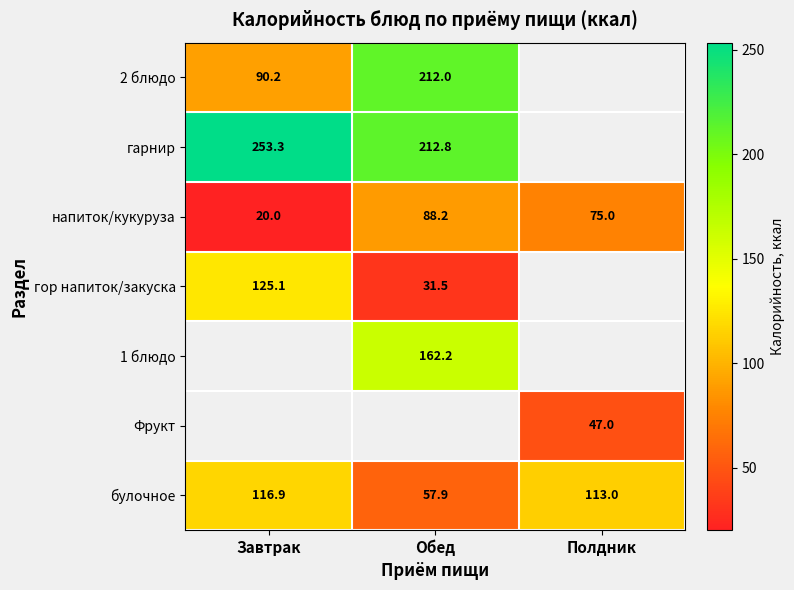

List the labels in order of напиток/кукуруза value, smallest first.

Завтрак, Полдник, Обед